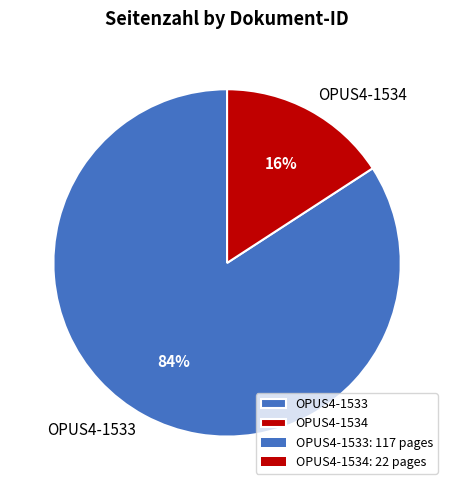

To the nearest percent, what percentage of the pie is OPUS4-1533?

84%